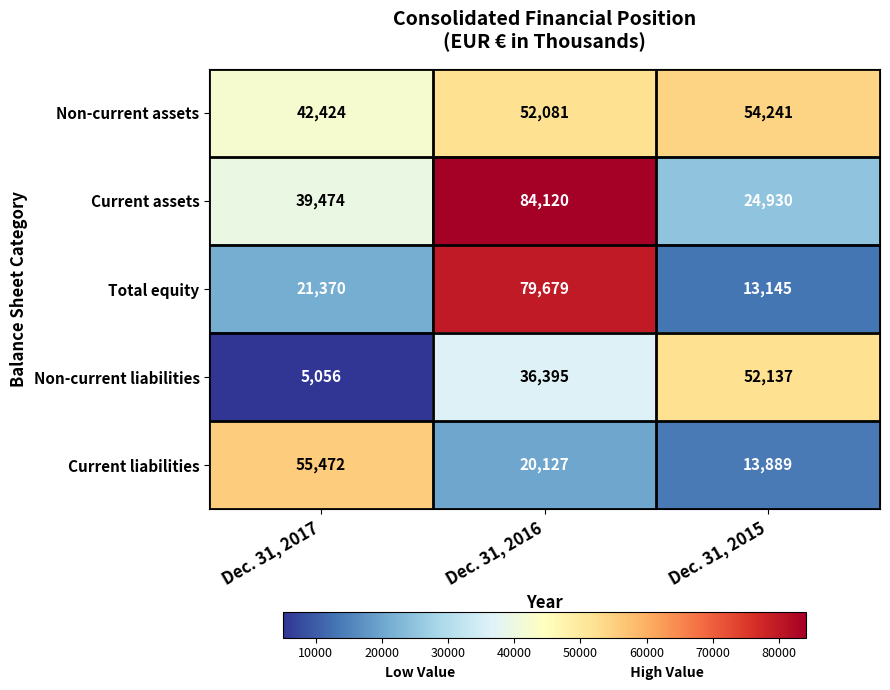

Reading right to left, what are all the values shown in this chart?

Non-current assets: Dec. 31, 2015=54241	Dec. 31, 2016=52081	Dec. 31, 2017=42424
Current assets: Dec. 31, 2015=24930	Dec. 31, 2016=84120	Dec. 31, 2017=39474
Total equity: Dec. 31, 2015=13145	Dec. 31, 2016=79679	Dec. 31, 2017=21370
Non-current liabilities: Dec. 31, 2015=52137	Dec. 31, 2016=36395	Dec. 31, 2017=5056
Current liabilities: Dec. 31, 2015=13889	Dec. 31, 2016=20127	Dec. 31, 2017=55472